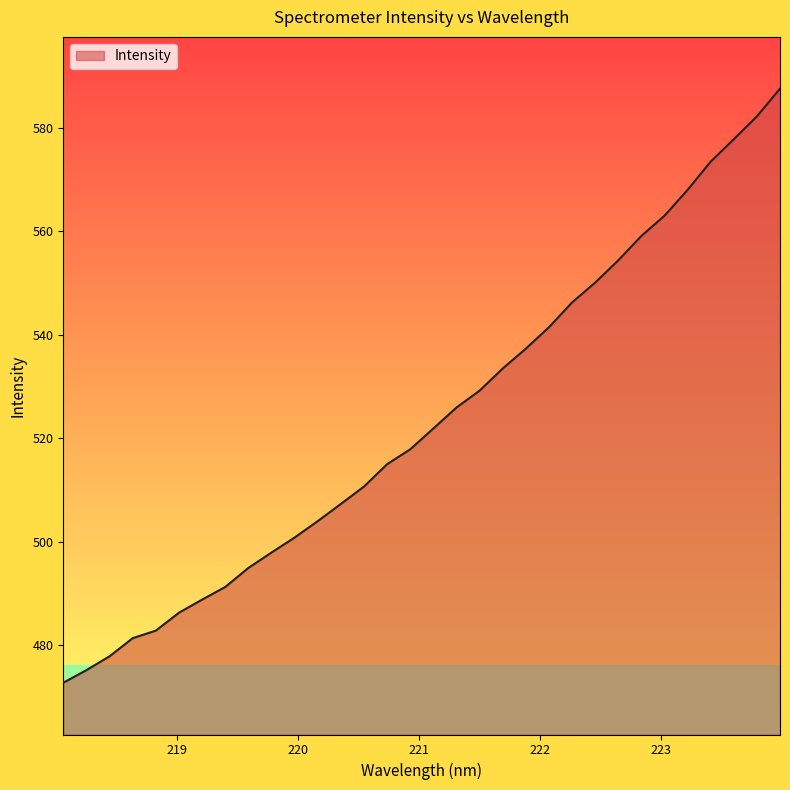

What is the smallest value displayed?

472.8